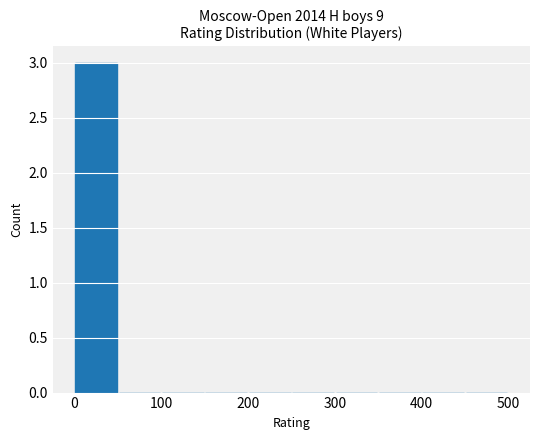

What is the greatest value displayed?

3